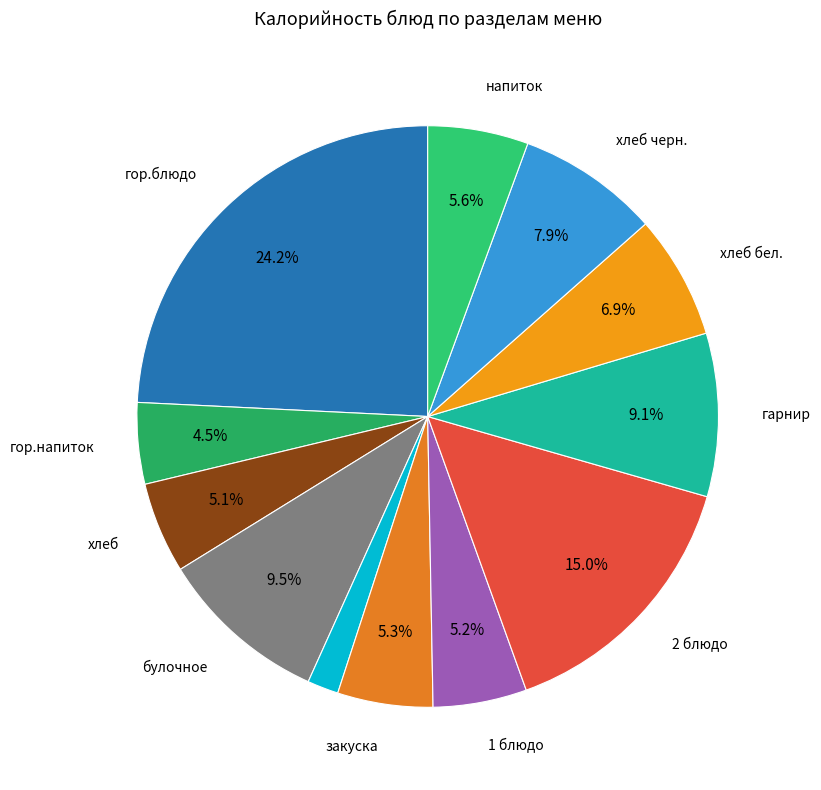

What is the largest slice in the pie chart?

гор.блюдо